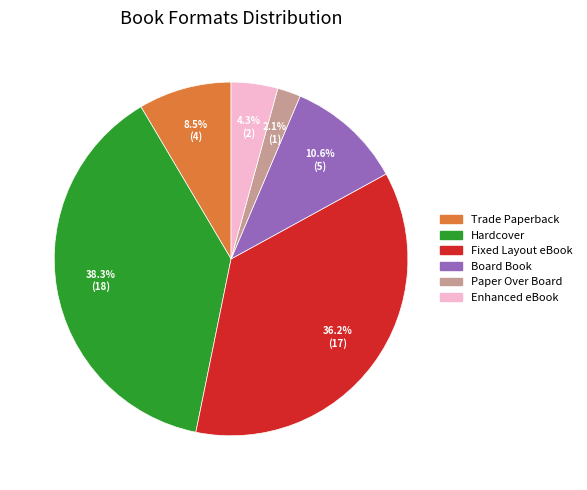

Which category has the smallest portion of the pie?

Paper Over Board